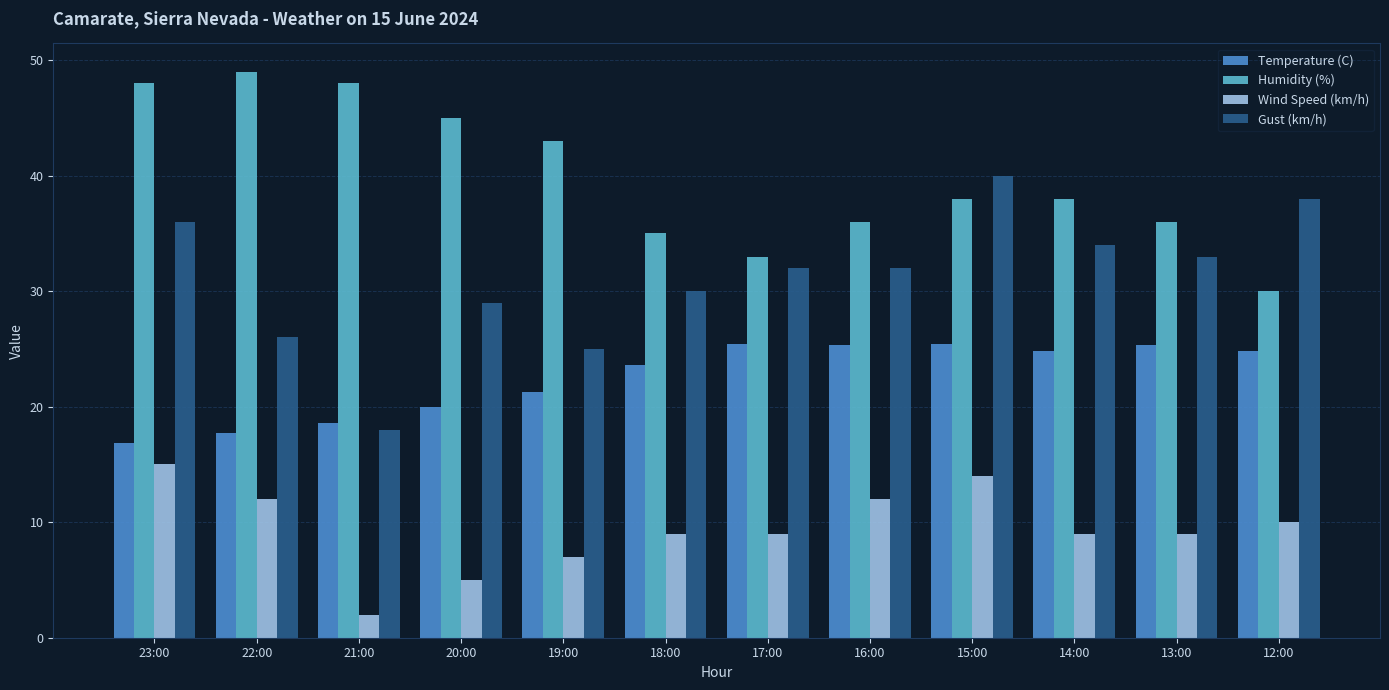

Rank the series by their maximum value, from highest to lowest.

Humidity (%), Gust (km/h), Temperature (C), Wind Speed (km/h)